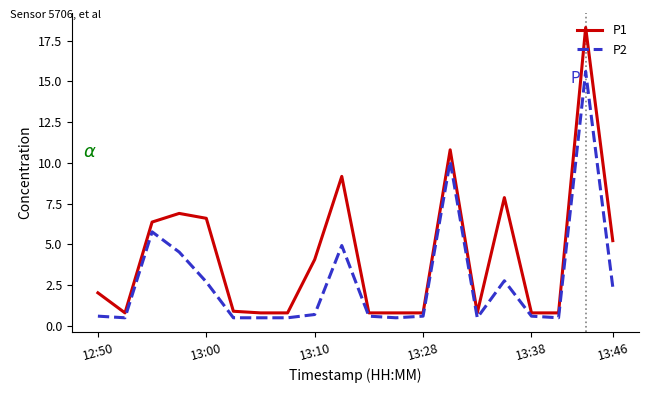

Which series has the widest spread of values?

P1